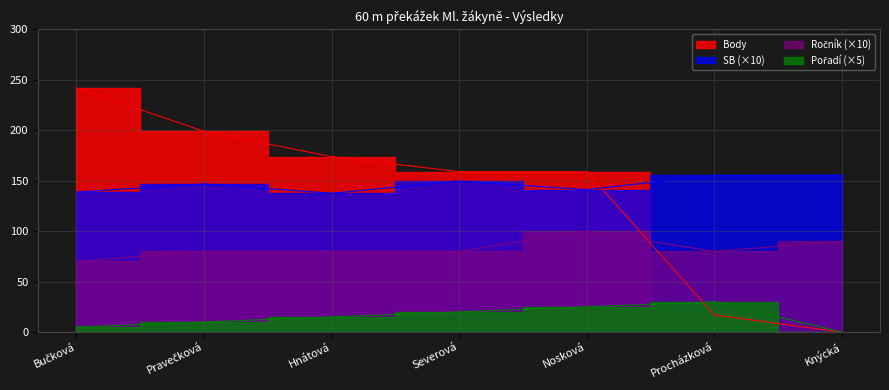

Reading left to right, extract all data points from this chart.

Body: Bučková=242.0	Pravečková=199.0	Hnátová=174.0	Severová=159.0	Nosková=159.0	Procházková=17.0	Knýcká=0.0
Pořadí: Bučková=5.0	Pravečková=10.0	Hnátová=15.0	Severová=20.0	Nosková=25.0	Procházková=30.0	Knýcká=0.0
Ročník: Bučková=70.0	Pravečková=80.0	Hnátová=80.0	Severová=80.0	Nosková=100.0	Procházková=80.0	Knýcká=90.0
SB: Bučková=138.8	Pravečková=146.9	Hnátová=137.6	Severová=149.7	Nosková=141.2	Procházková=155.3	Knýcká=155.5